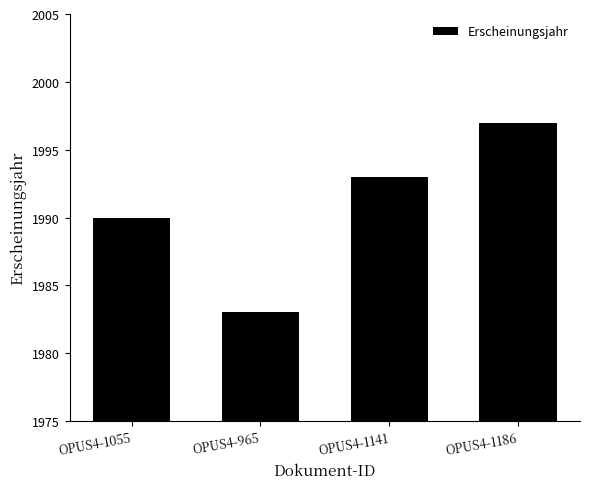

What is the change in value from OPUS4-965 to OPUS4-1186?

+14